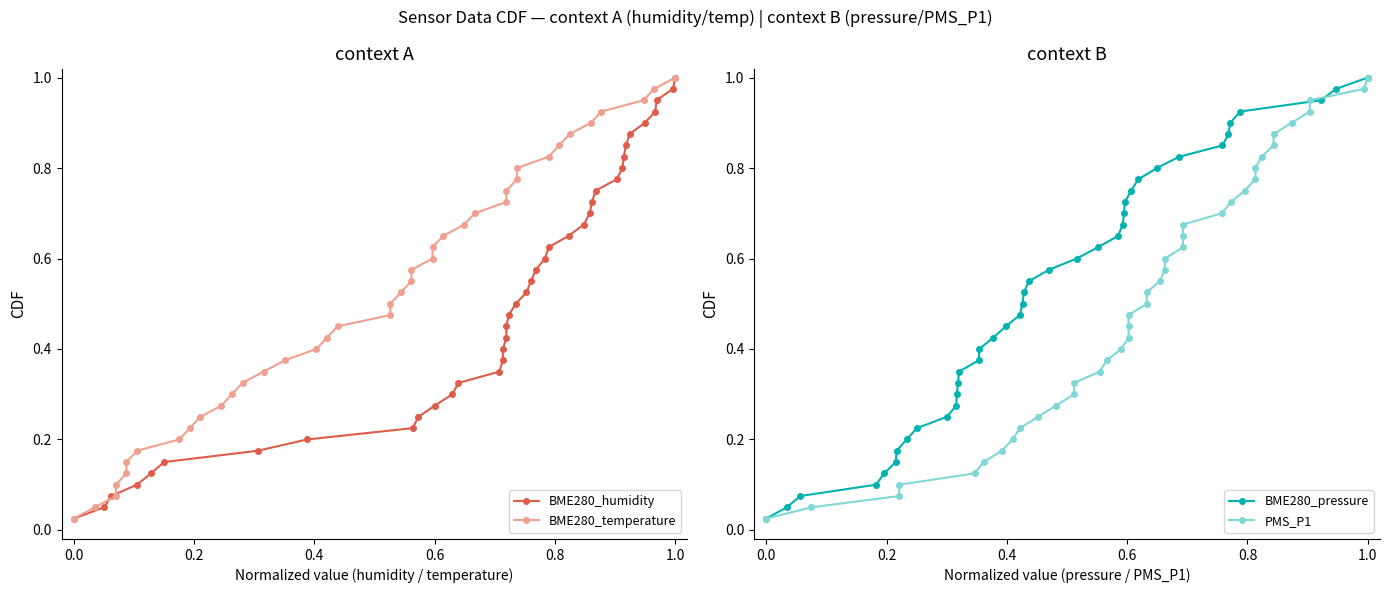

True or false: BME280_pressure has more than 1 interior local peaks.

False